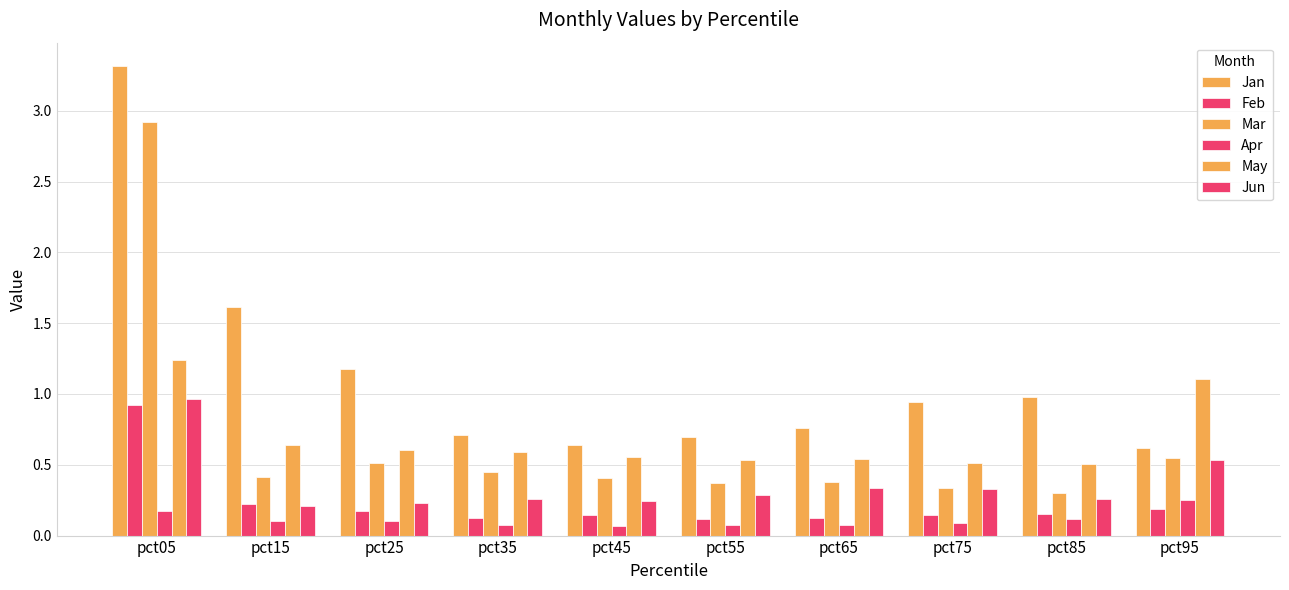

Does the chart contain any negative values?

No